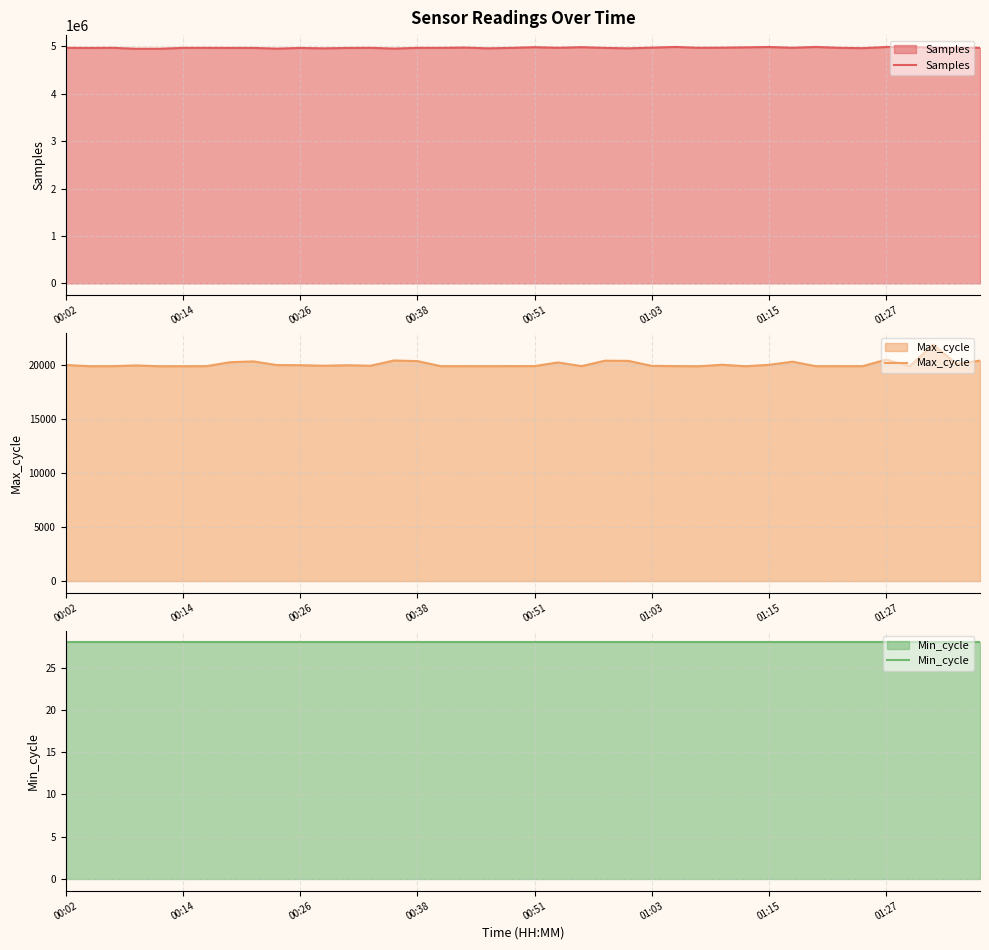

Is it true that Max_cycle equals 29992 at 16?

False